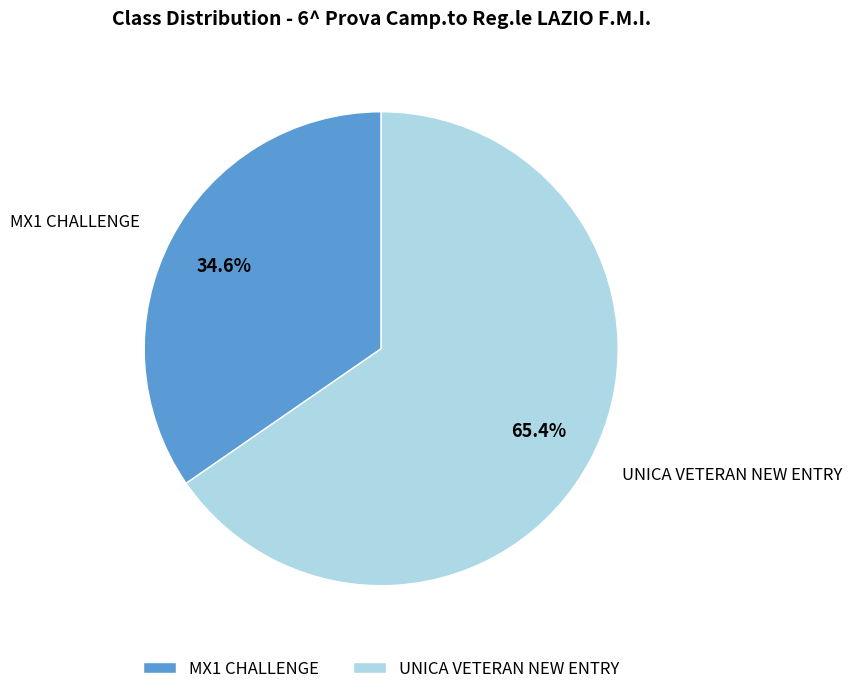

To the nearest percent, what is the difference between the UNICA VETERAN NEW ENTRY and MX1 CHALLENGE slice percentages?

31%